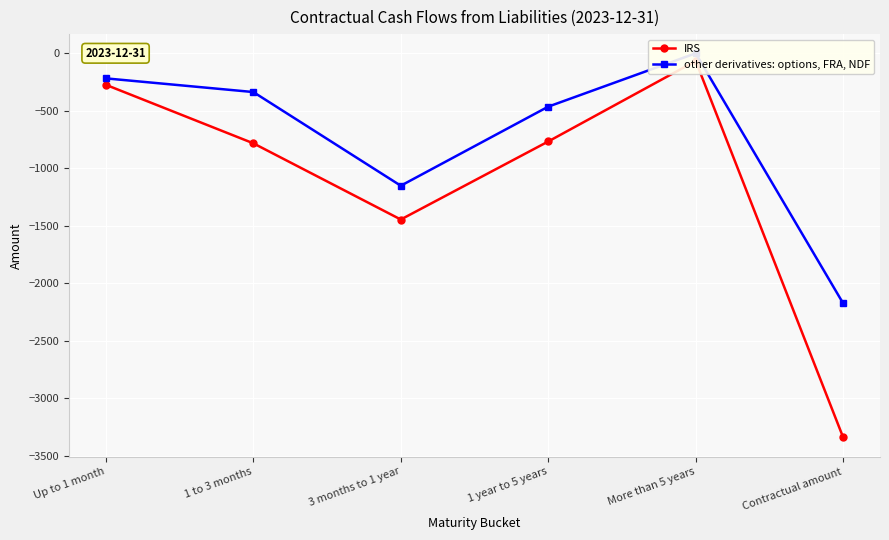

What is the sum of all IRS values?

-6684